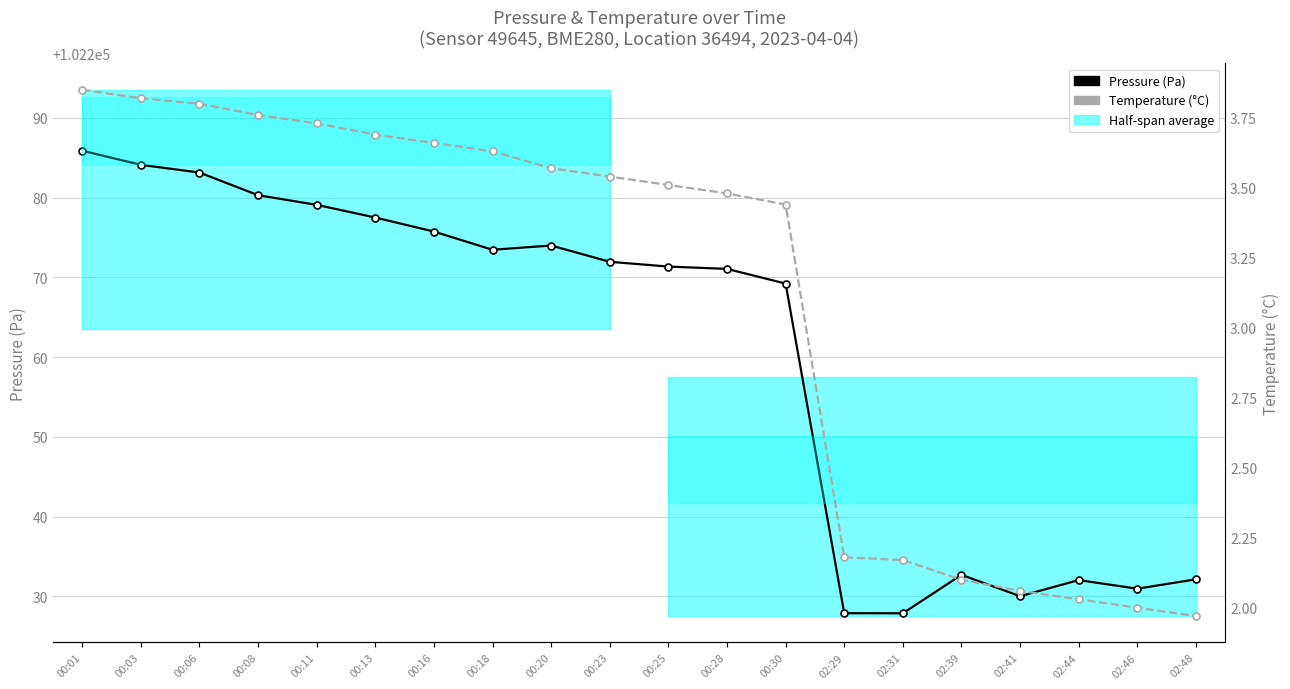

Is the value of Pressure (Pa) at 00:20 greater than the value of Temperature (°C) at 02:29?

Yes